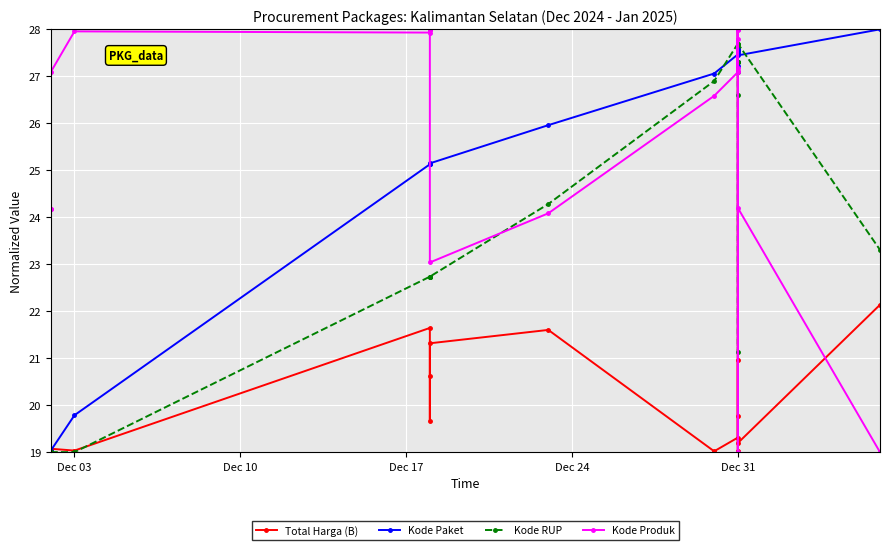

The value of Total Harga (B) at Dec 31 is 21.0. True or false?

True